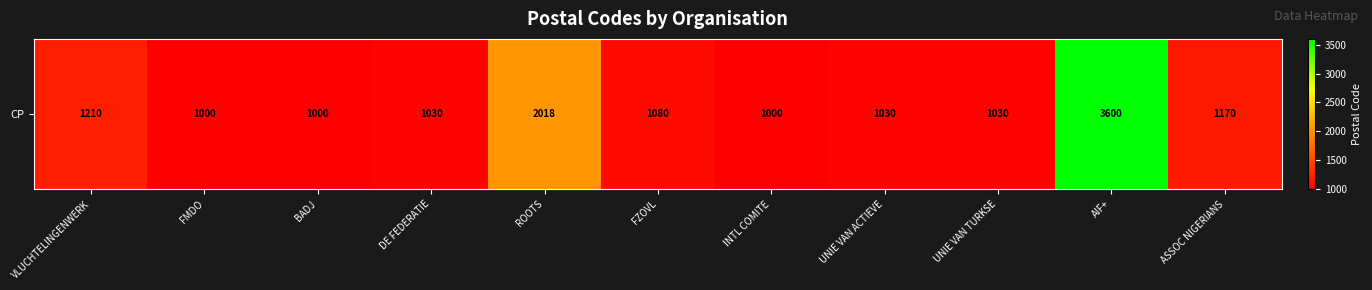

Rank the categories by value from highest to lowest.

AIF+, ROOTS, VLUCHTELINGENWERK, ASSOC NIGERIANS, FZOVL, DE FEDERATIE, UNIE VAN ACTIEVE, UNIE VAN TURKSE, FMDO, BADJ, INTL COMITE